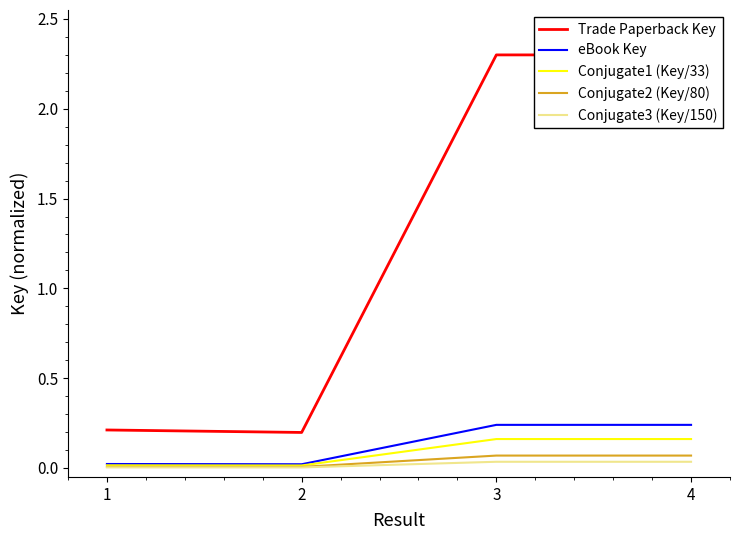

Rank the series at 1 from highest to lowest value.

Trade Paperback Key, eBook Key, Conjugate1 (Key/33), Conjugate2 (Key/80), Conjugate3 (Key/150)